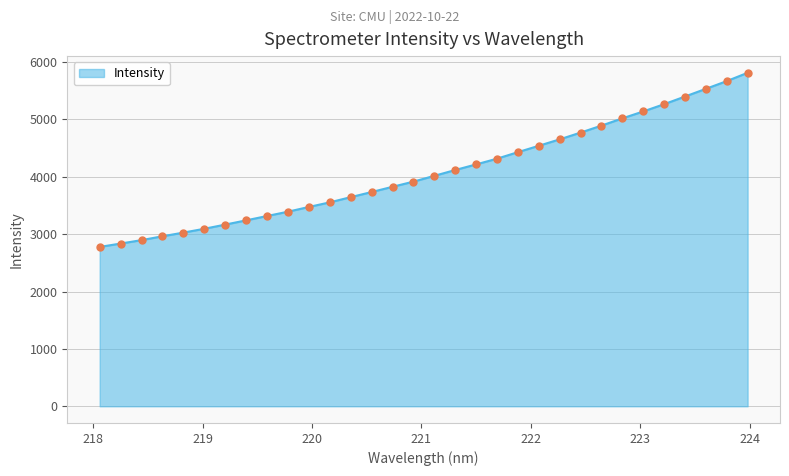

What is the value of the 5th point from the left?

3027.4